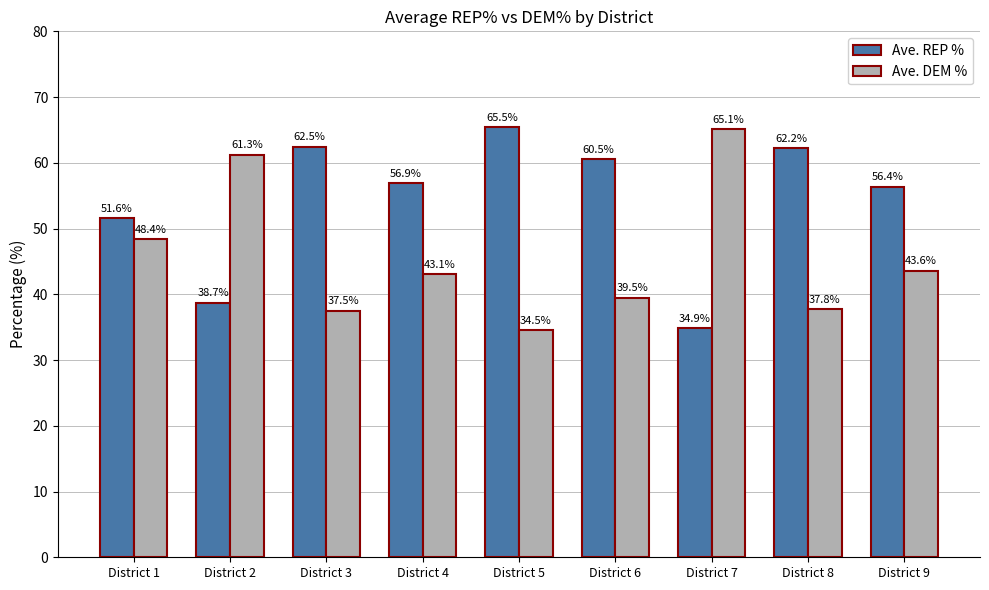

Where is Ave. REP % nearest to the value 50?

District 1